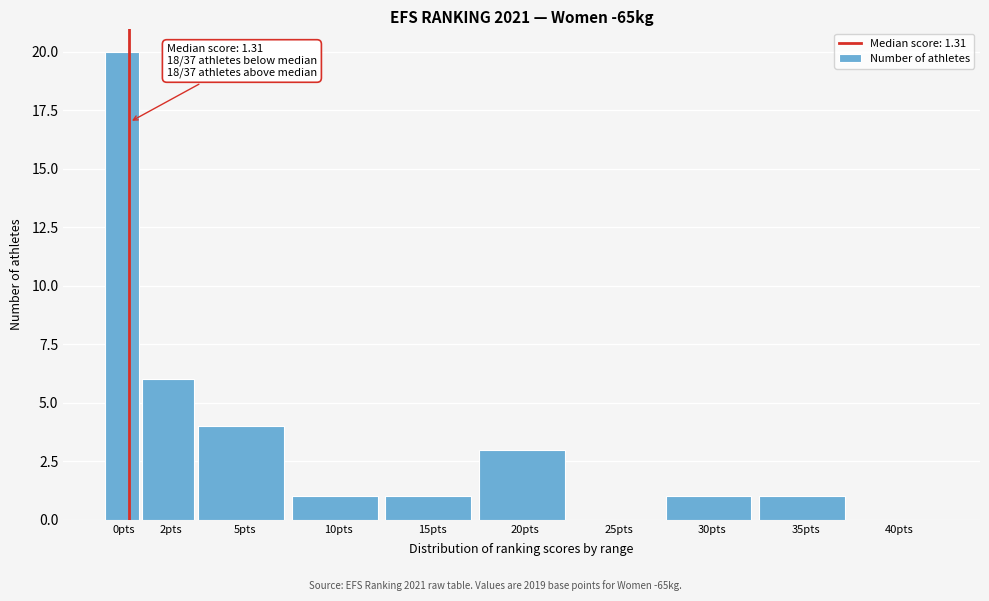

Reading left to right, what are all the values shown in this chart?

0pts=20	2pts=6	5pts=4	10pts=1	15pts=1	20pts=3	25pts=0	30pts=1	35pts=1	40pts=0